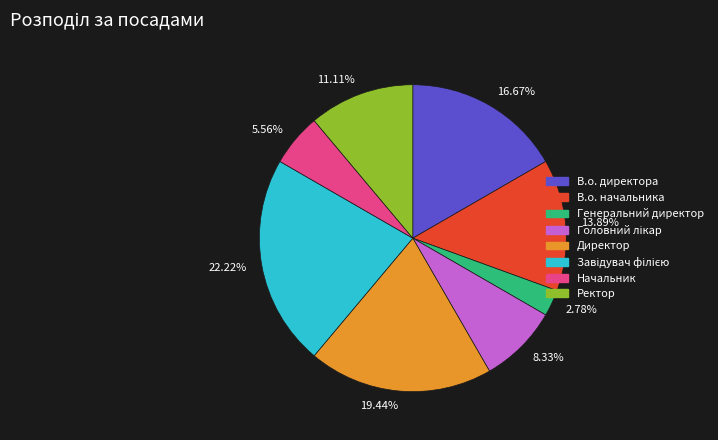

Is the sum of Начальник and Директор greater than half?

No